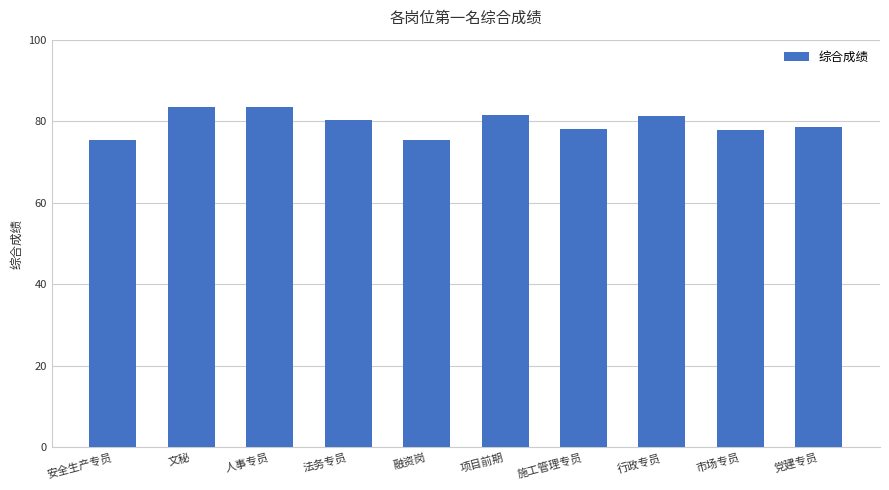

What is the minimum value shown in the chart?

75.3